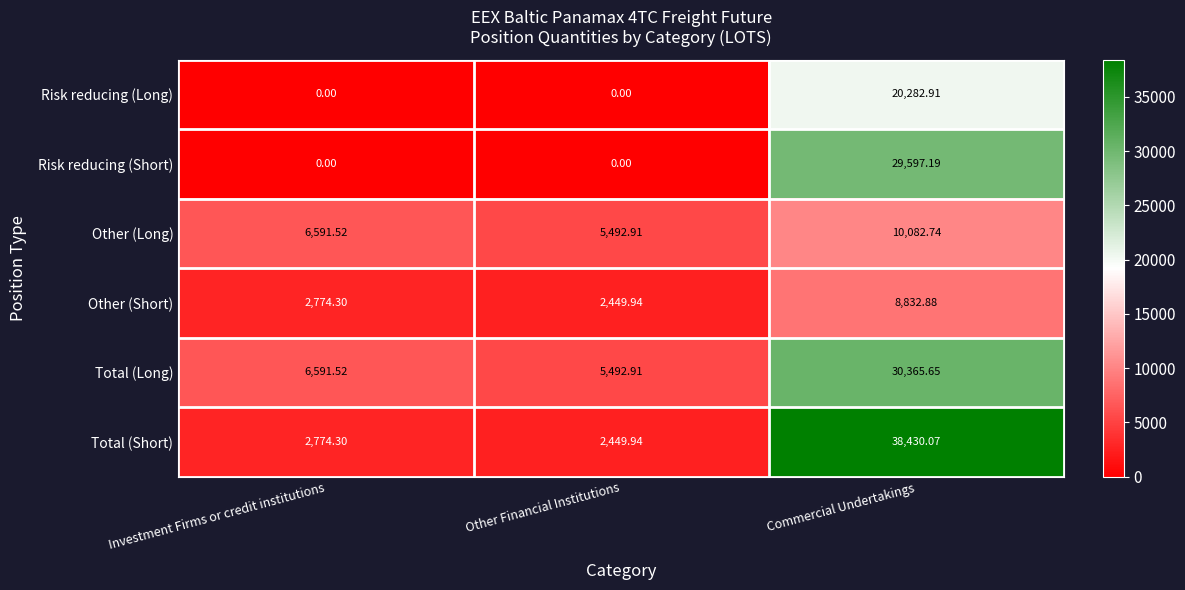

At which category does the chart reach its peak across all series?

Commercial Undertakings